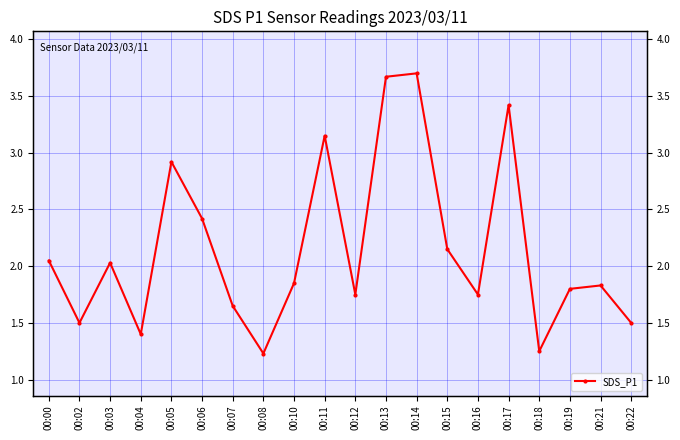

How many categories are shown in the chart?

20